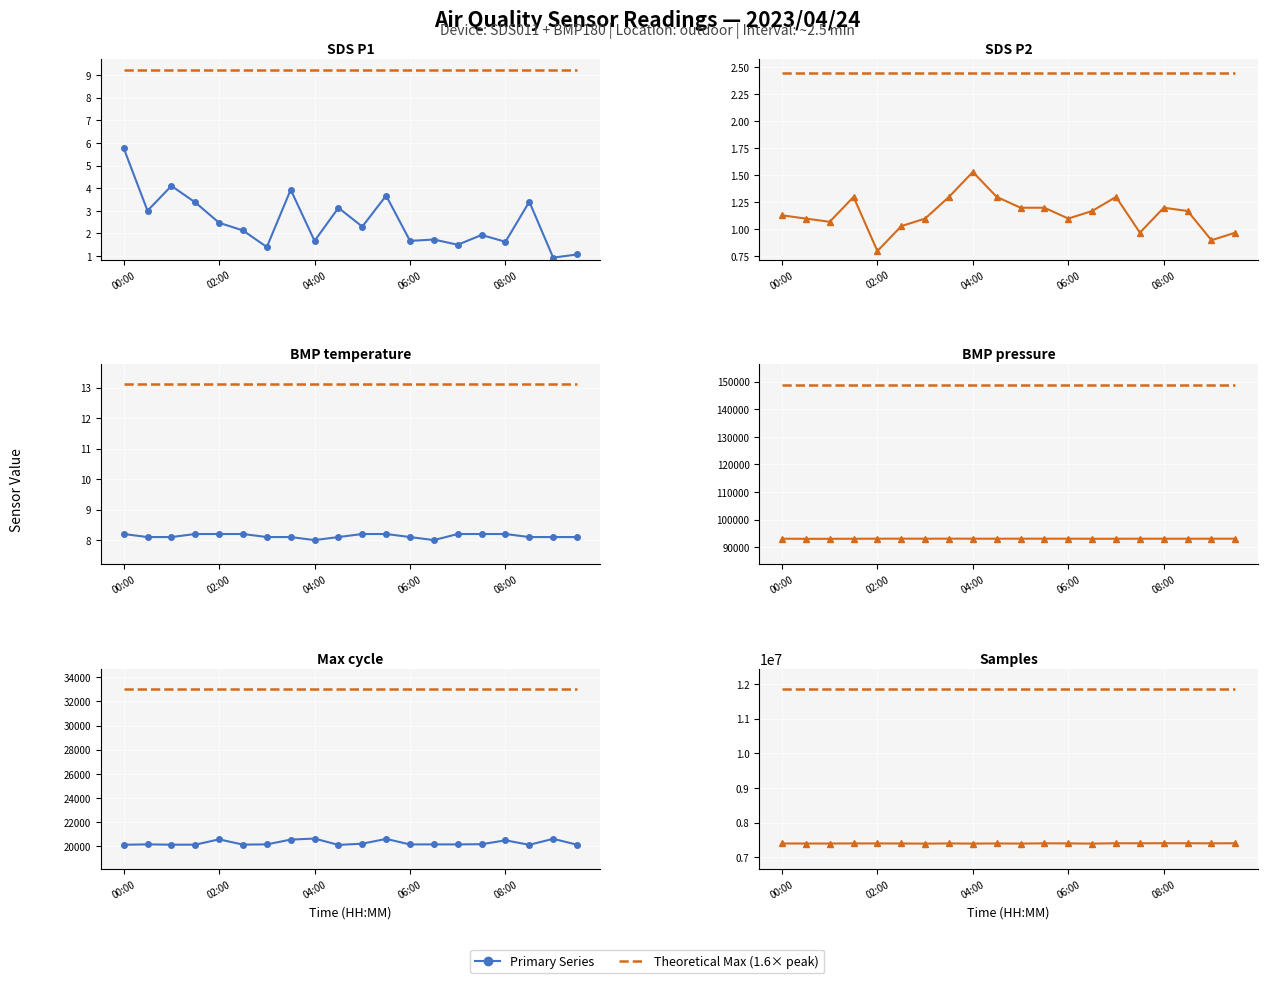

Rank the categories by Samples value from lowest to highest.

03:00, 06:30, 04:00, 05:00, 00:30, 01:00, 02:30, 00:00, 04:30, 02:00, 03:30, 01:30, 06:00, 05:30, 09:00, 07:30, 09:30, 08:30, 07:00, 08:00